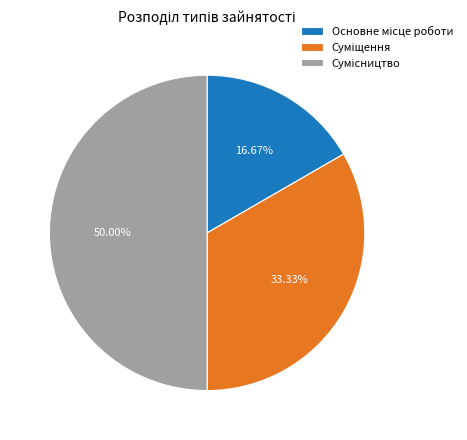

Count the number of slices in the pie.

3